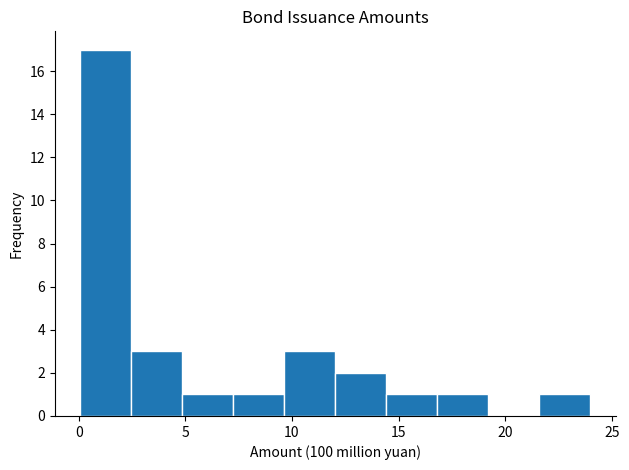

Reading left to right, transcribe this chart: for each bar, give the range it covers on the x-axis and its height. Neither the bar edges nor the heights are printed on the chart, so give them approximately, as read against the axes.

0.0 to 2.5: 17
2.5 to 5.0: 3
5.0 to 7.0: 1
7.0 to 9.5: 1
9.5 to 12.0: 3
12.0 to 14.5: 2
14.5 to 17.0: 1
17.0 to 19.0: 1
19.0 to 21.5: 0
21.5 to 24.0: 1